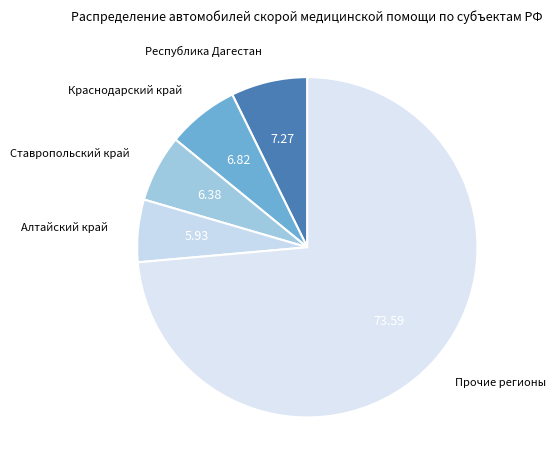

Between Прочие регионы and Алтайский край, which is larger?

Прочие регионы